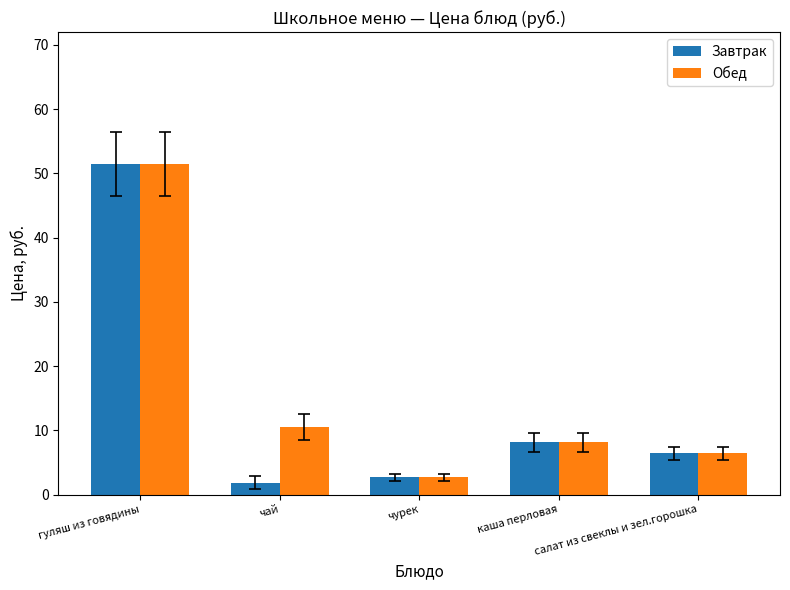

Reading right to left, extract all data points from this chart.

Завтрак: салат из свеклы и зел.горошка=6.4	каша перловая=8.2	чурек=2.7	чай=1.9	гуляш из говядины=51.4
Обед: салат из свеклы и зел.горошка=6.4	каша перловая=8.2	чурек=2.7	чай=10.5	гуляш из говядины=51.4